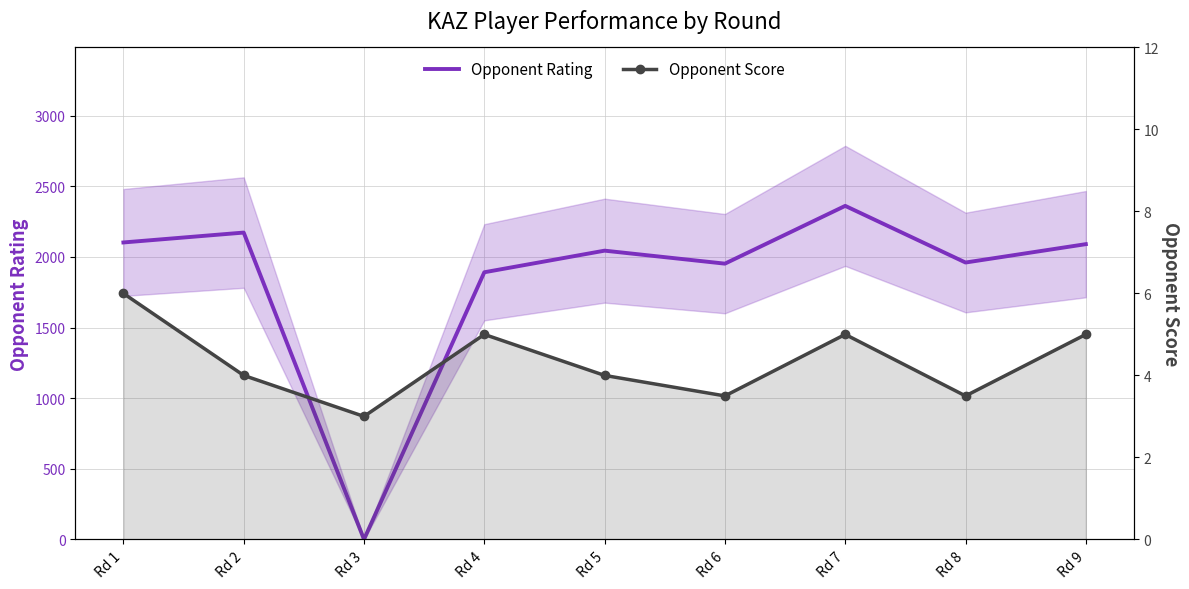

Which category has the highest value across all series?

Rd 7